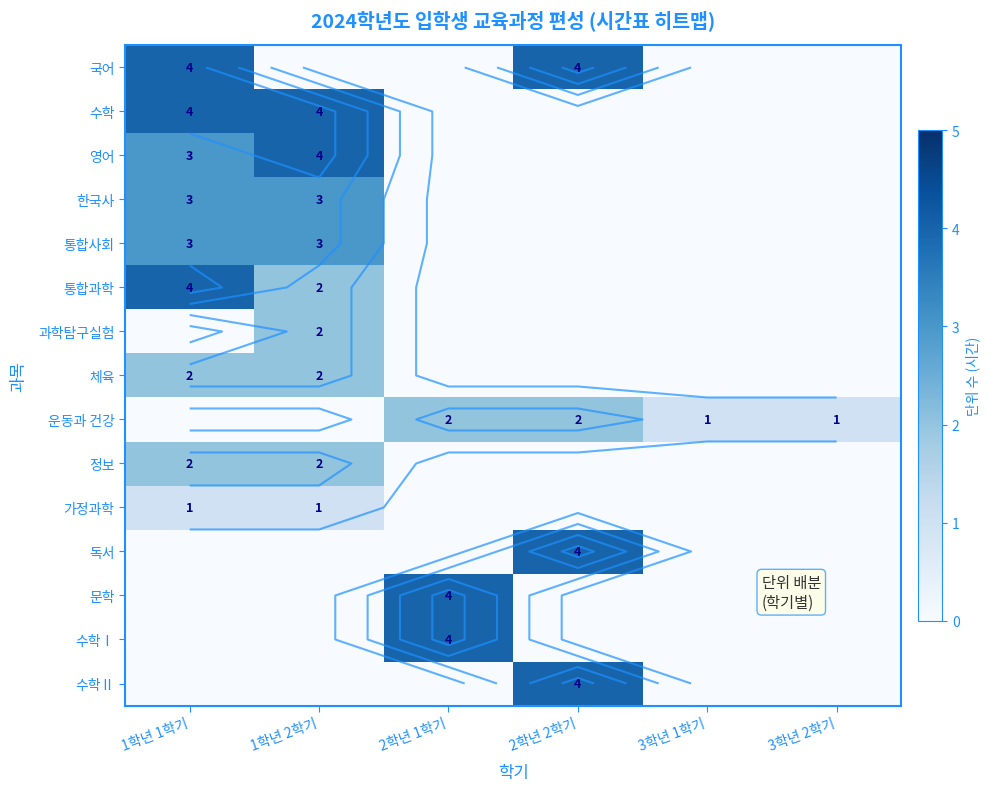

Which series has the widest spread of values?

국어